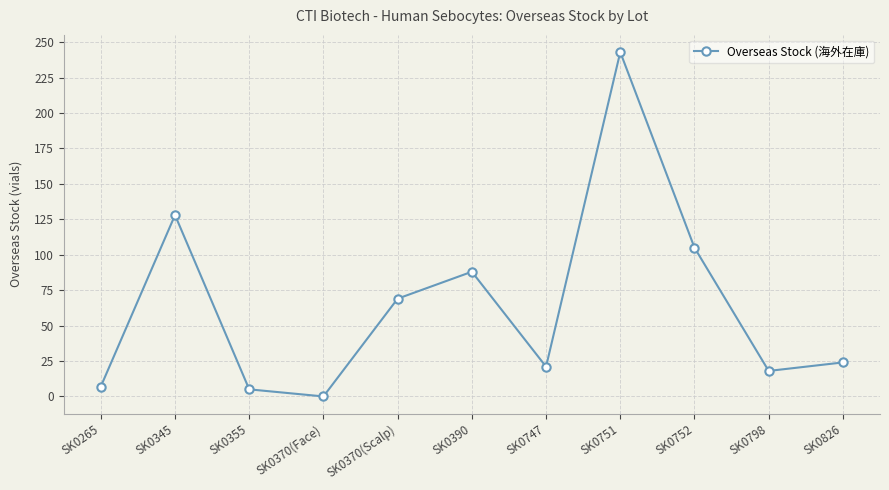

How many values are above zero?

10